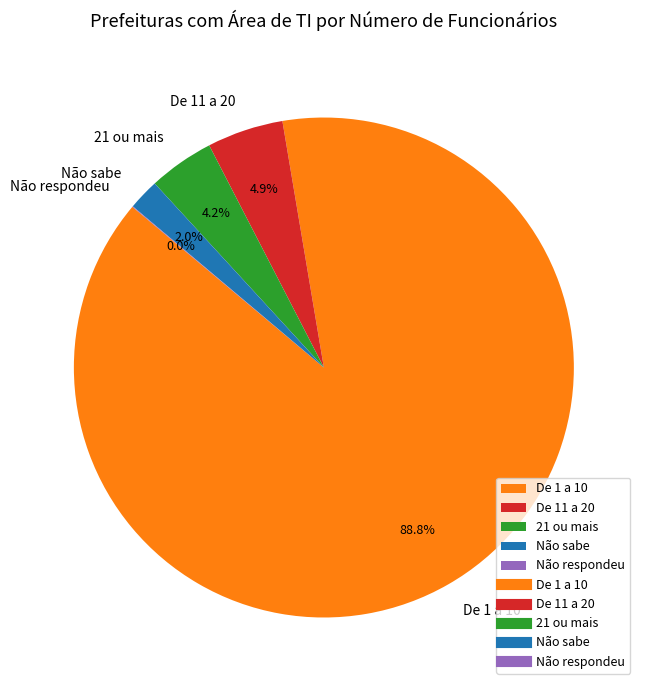

Is the sum of De 11 a 20 and 21 ou mais greater than half?

No